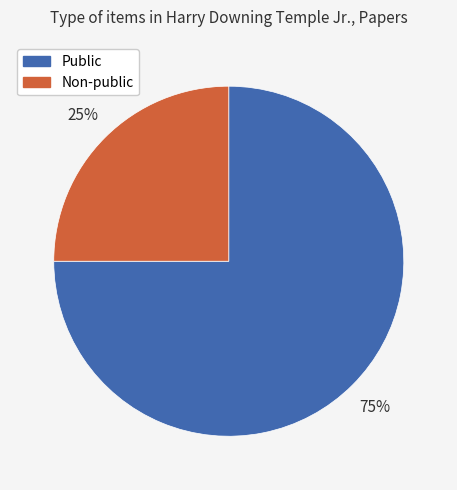

To the nearest percent, what is the difference between the largest and smallest slice percentages?

50%